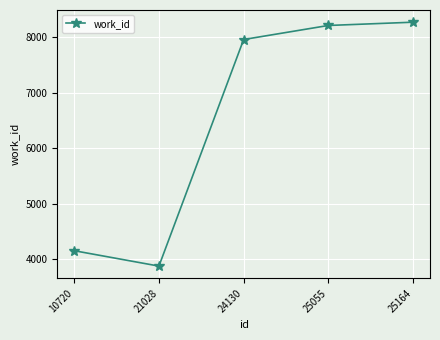

The chart shows a value of 3171 at 25164. True or false?

False